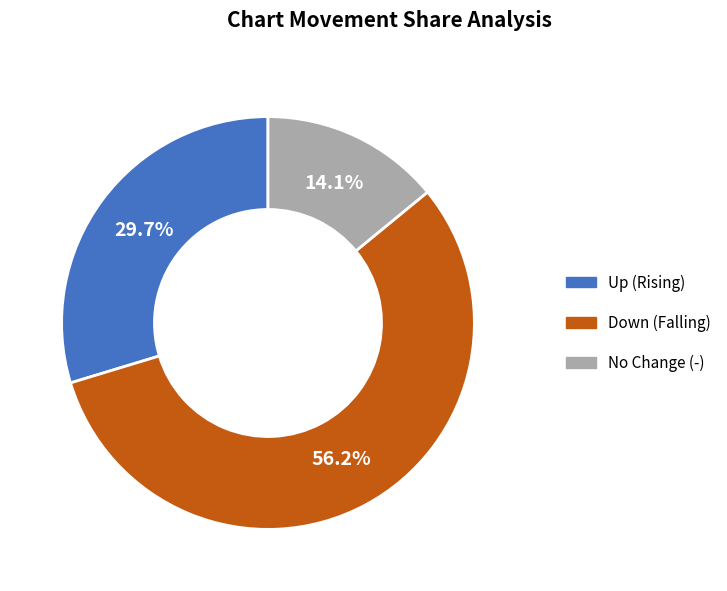

Is there a majority slice in this chart?

Yes